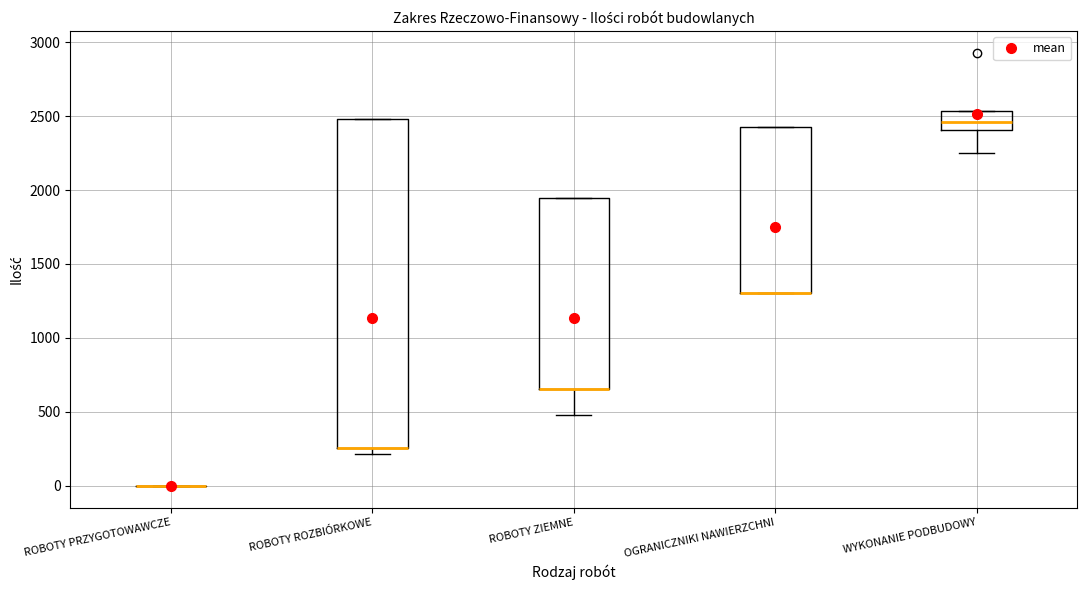

Which box is the tallest, from its lower edge to its upper edge?

ROBOTY ROZBIÓRKOWE